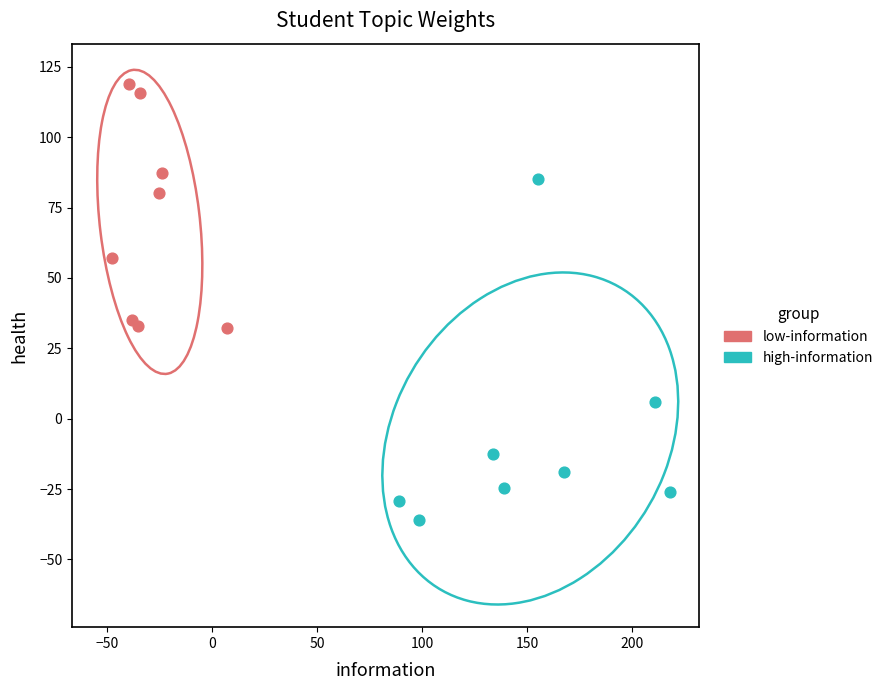

Which series has the widest spread of Y values?

high-information